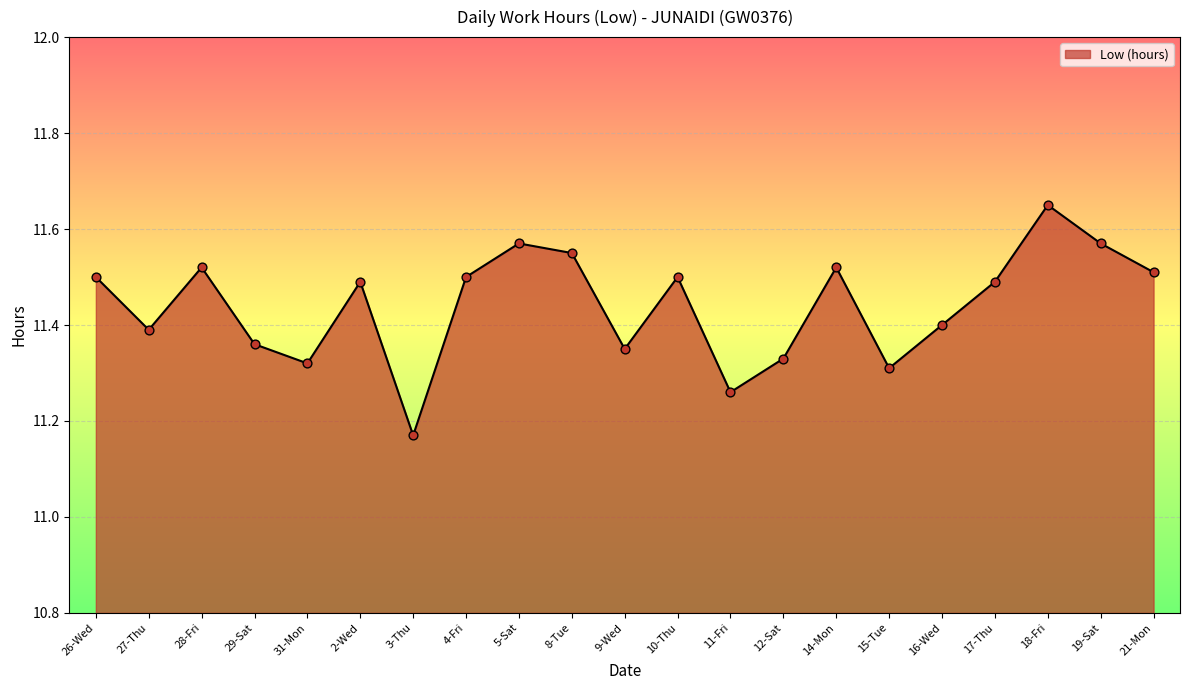

Approximately how many times larger is the value at 9-Wed compared to 29-Sat?

1.0